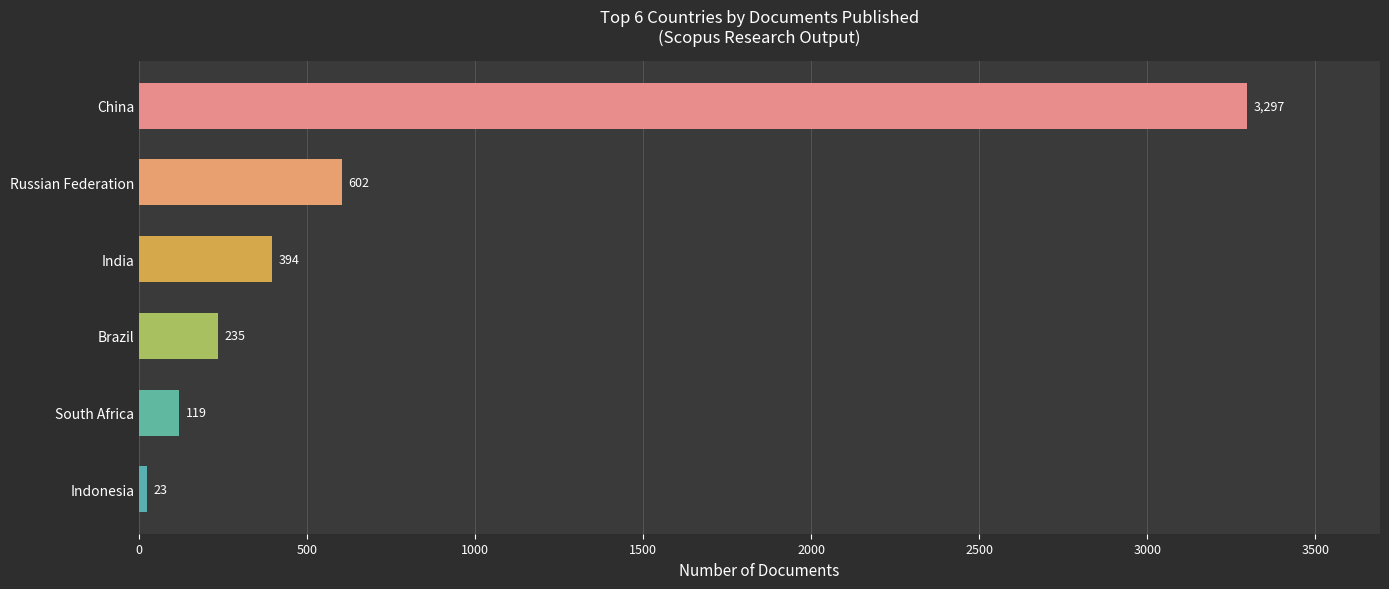

How many bars are there in total?

6